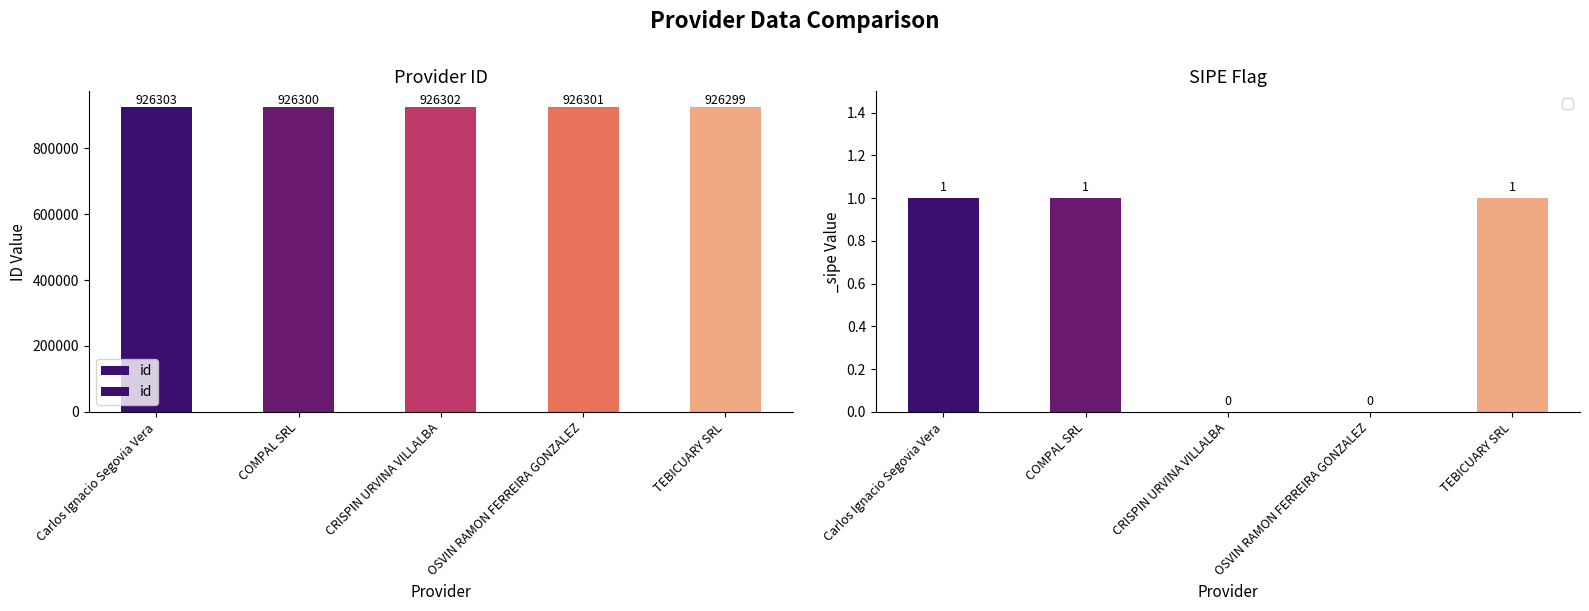

Rank the categories by value from highest to lowest.

Carlos Ignacio Segovia Vera, CRISPIN URVINA VILLALBA, OSVIN RAMON FERREIRA GONZALEZ, COMPAL SRL, TEBICUARY SRL